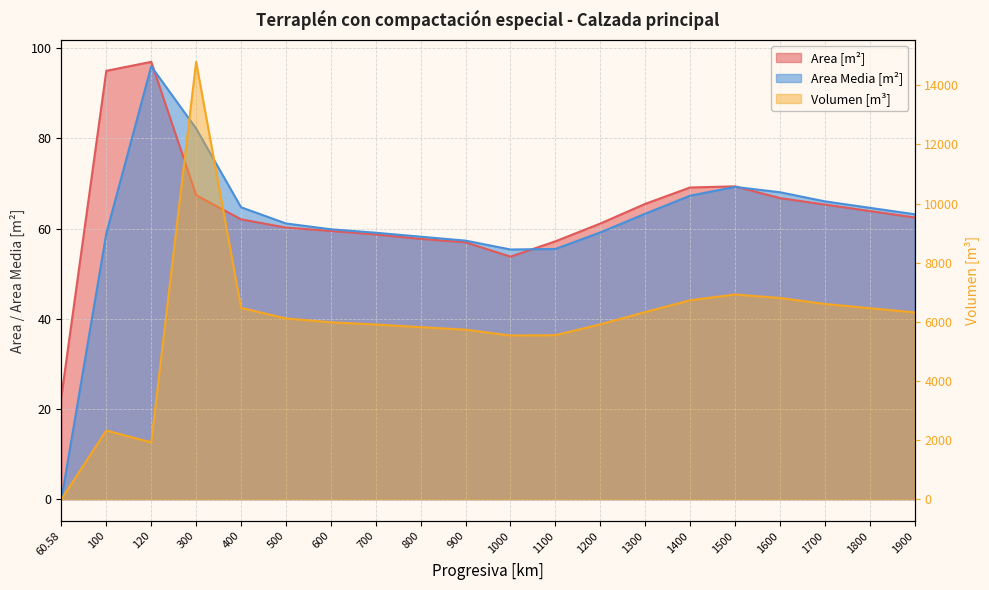

Between which two adjacent categories do Area [m²] and Volumen [m³] first intersect?

60.58 and 100